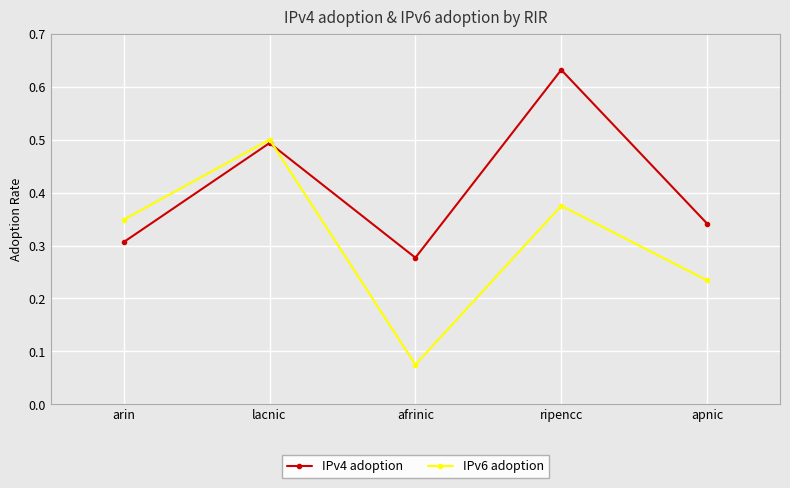

What is the maximum value for IPv6 adoption?

0.5